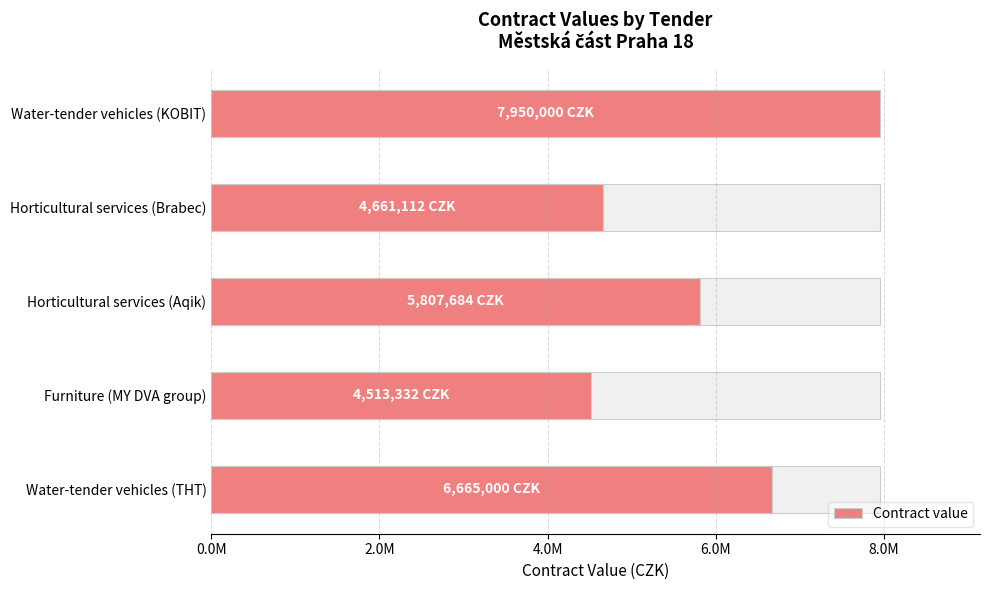

True or false: the data shows 9191676 at Water-tender vehicles (THT).

False